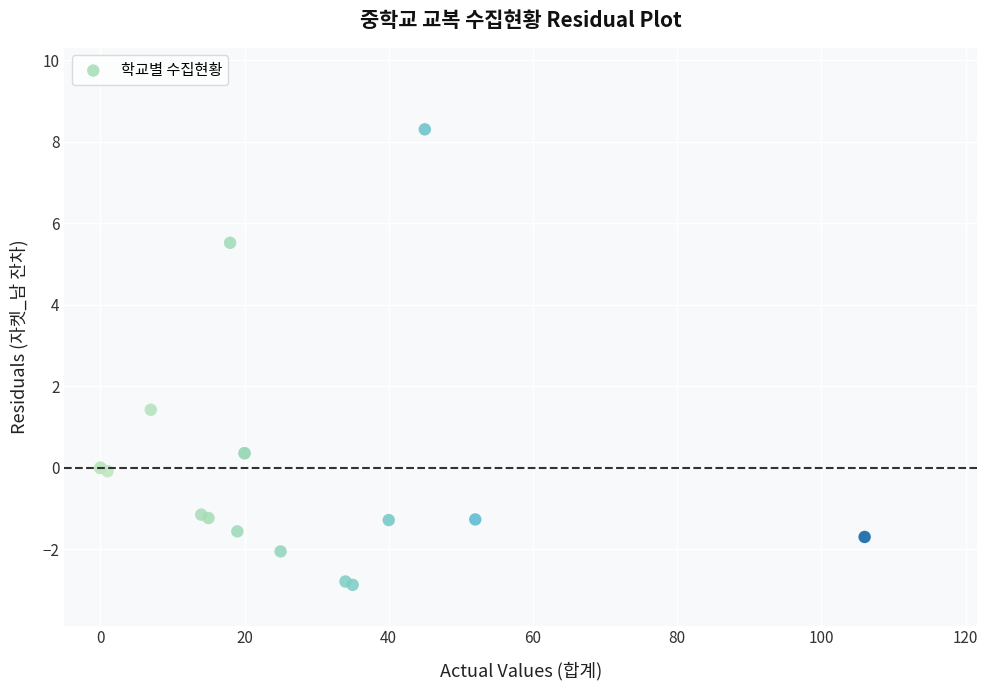

What Y value in the scatter plot is closest to 2?

1.4